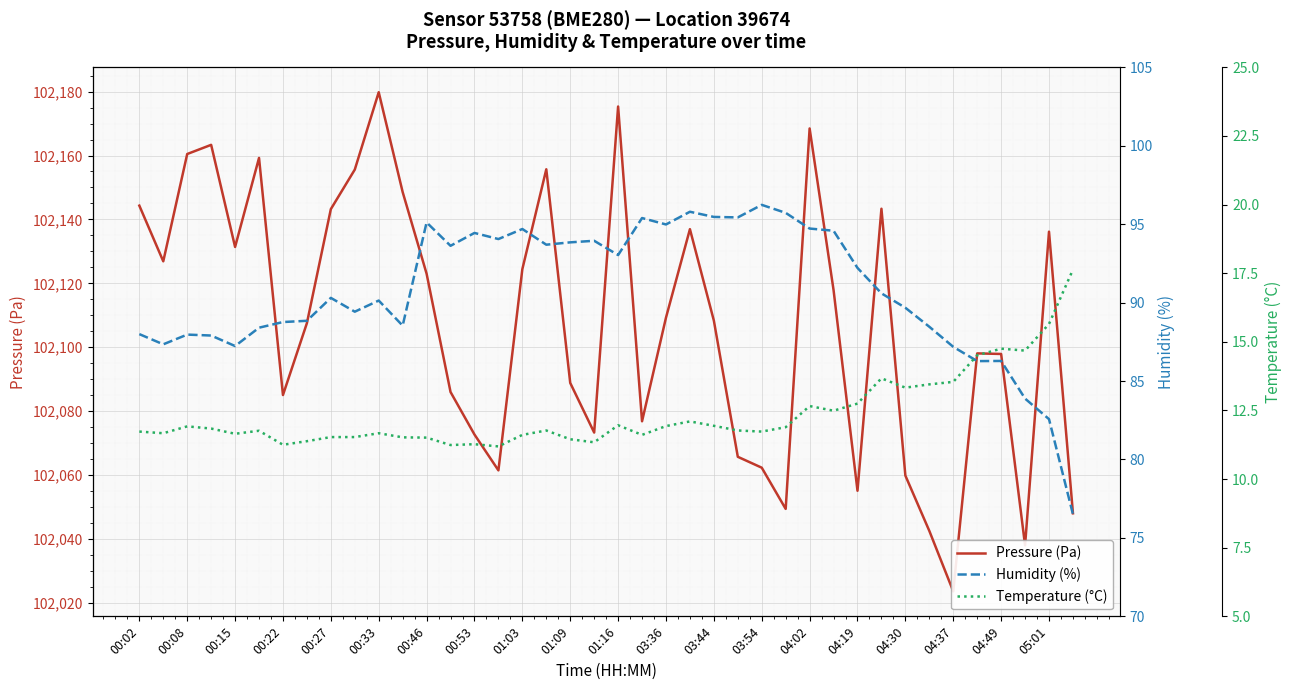

What are all the series names shown in the legend?

Pressure (Pa), Humidity (%), Temperature (°C)